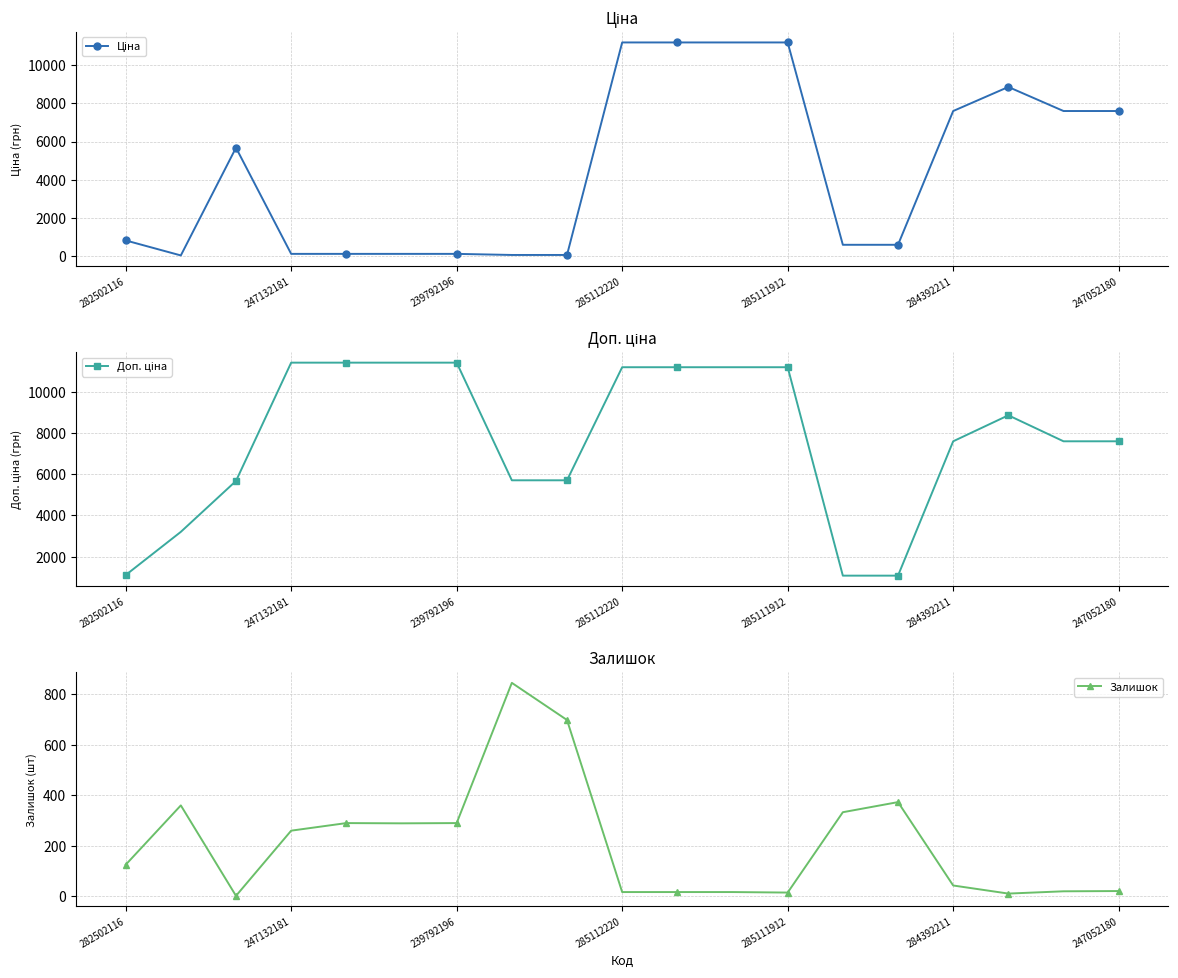

Is it true that Доп. ціна equals 14955.5 at 285112220?

False